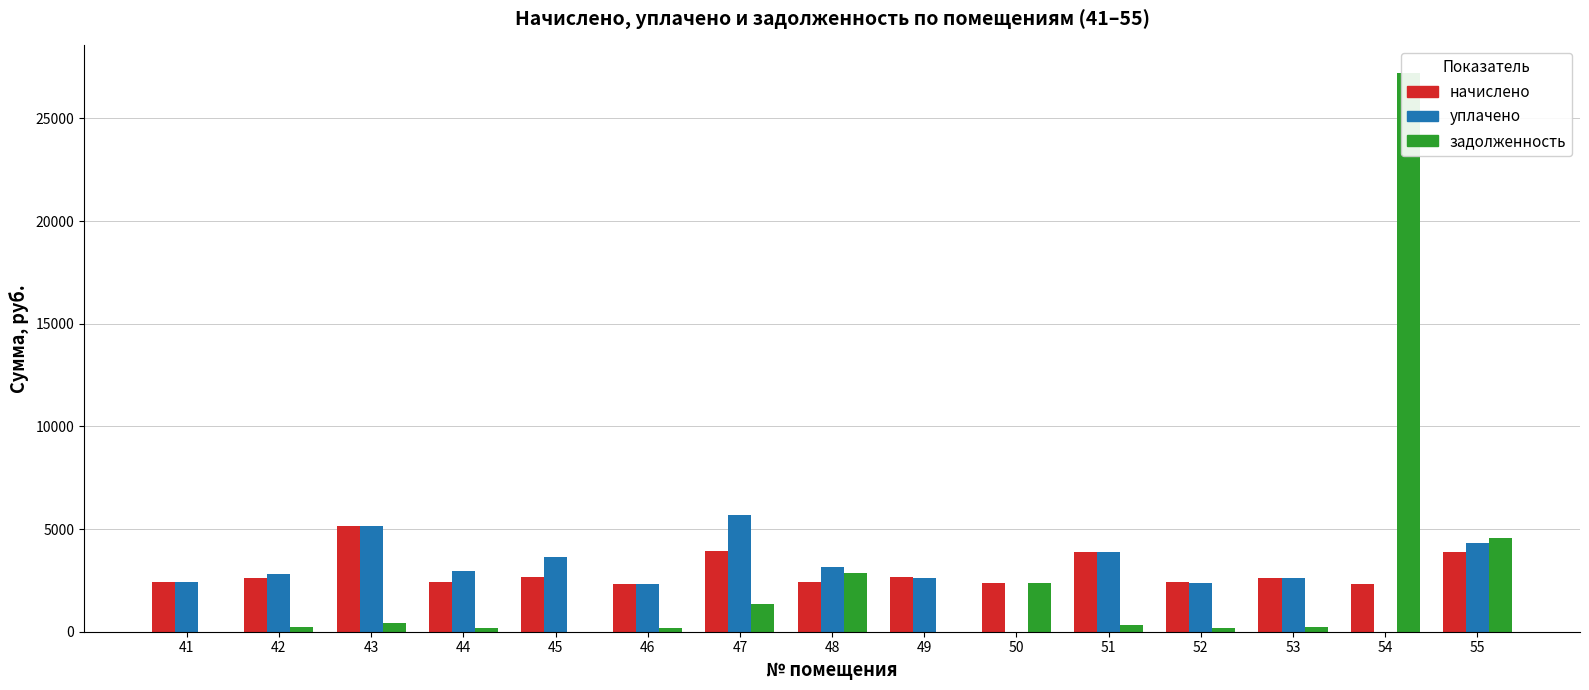

How many categories are shown in the chart?

15